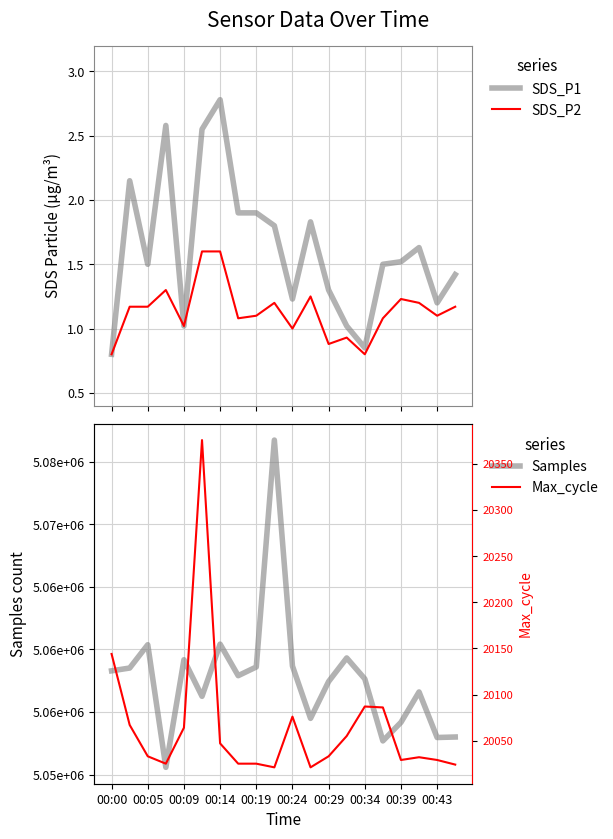

True or false: Samples and Max_cycle cross at least once.

False